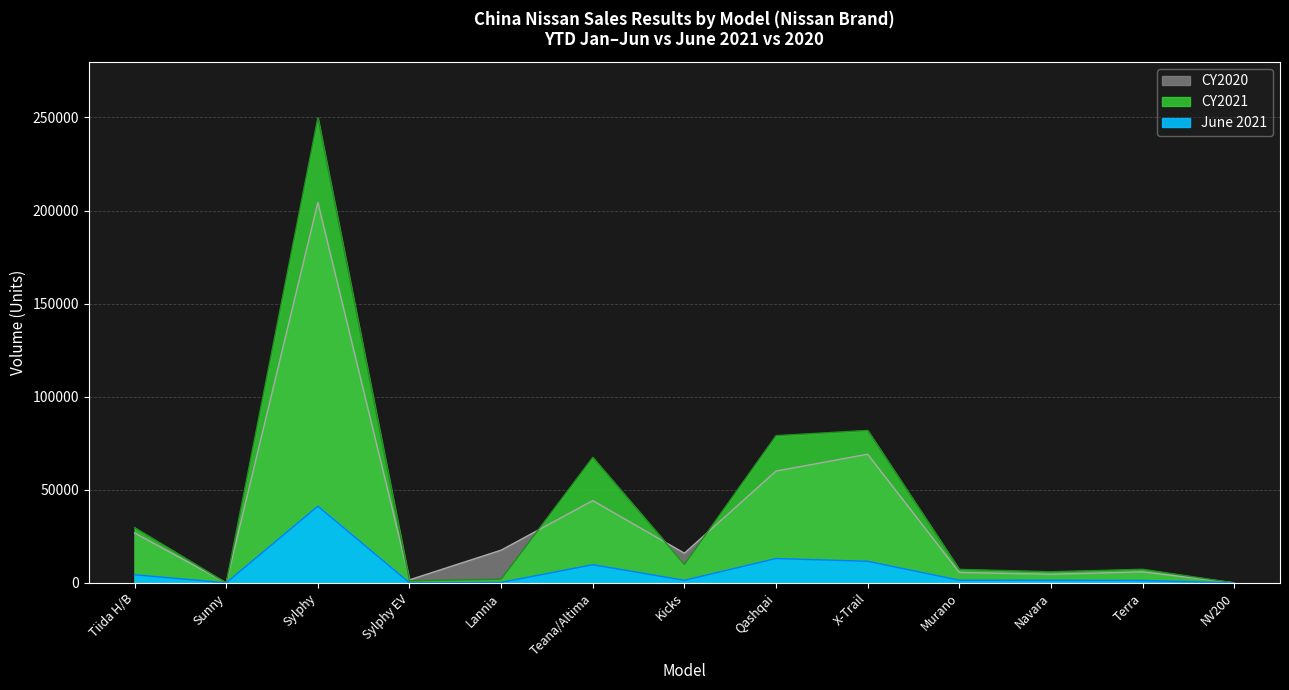

How many times do CY2020 and CY2021 cross each other?

6